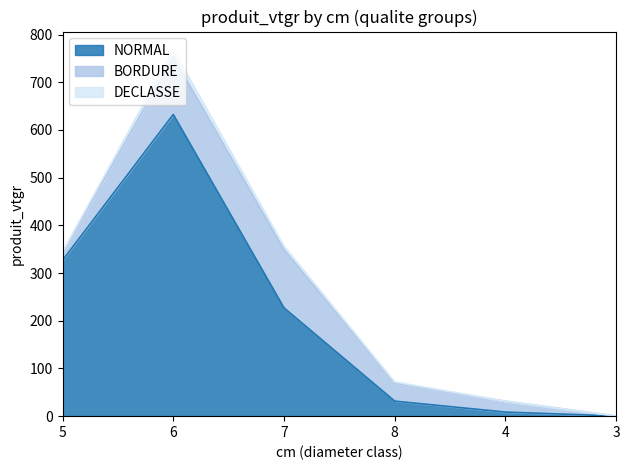

Is it true that NORMAL equals 108.4 at 7?

False